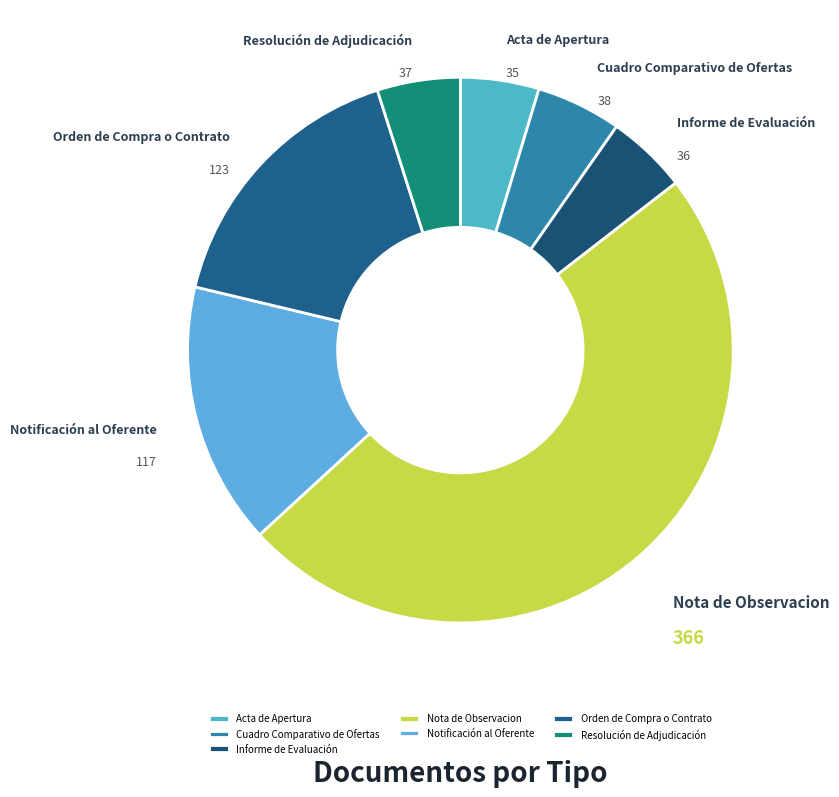

Is there any slice that represents more than half of the pie?

No